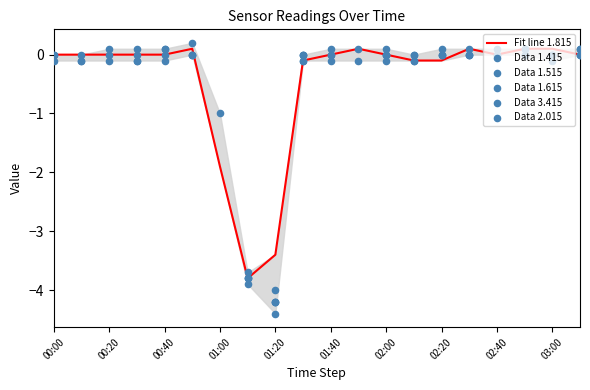

Which series has the largest Y range (max minus min)?

Data 1.415